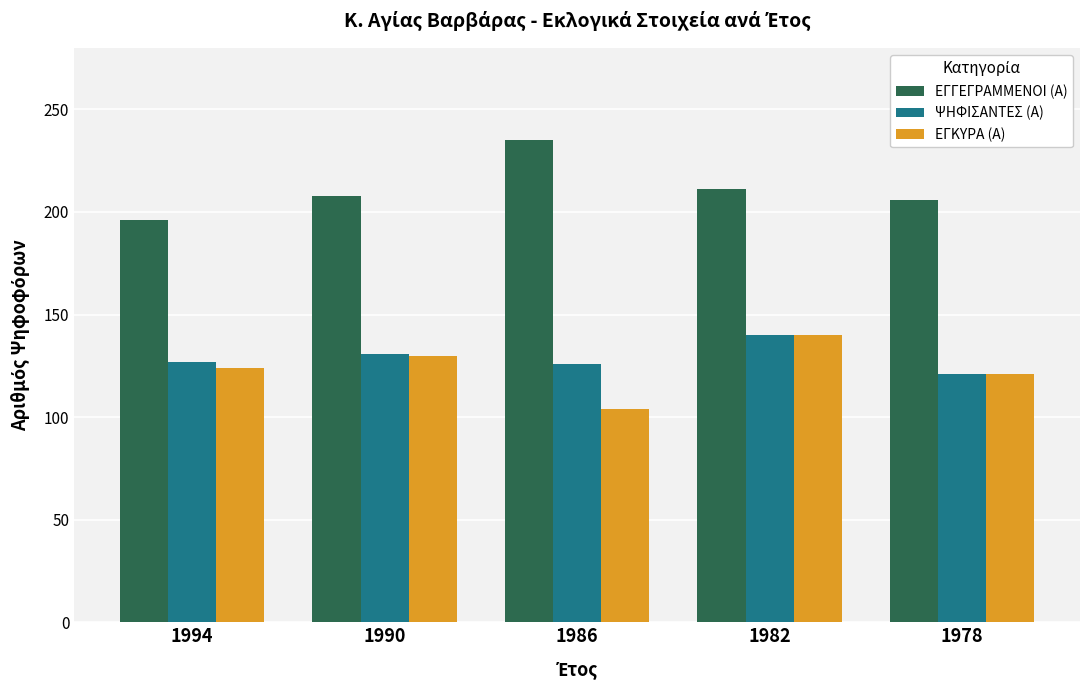

At 1994, list the series in order from smallest to largest.

ΕΓΚΥΡΑ (Α), ΨΗΦΙΣΑΝΤΕΣ (Α), ΕΓΓΕΓΡΑΜΜΕΝΟΙ (Α)